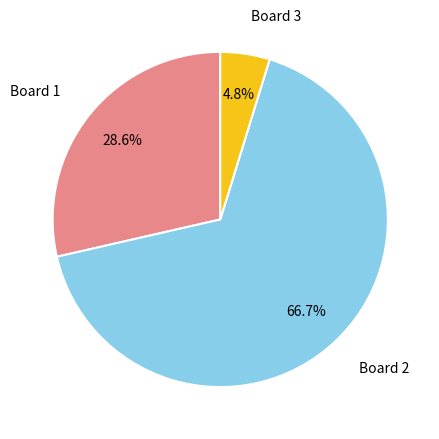

Count the number of slices in the pie.

3